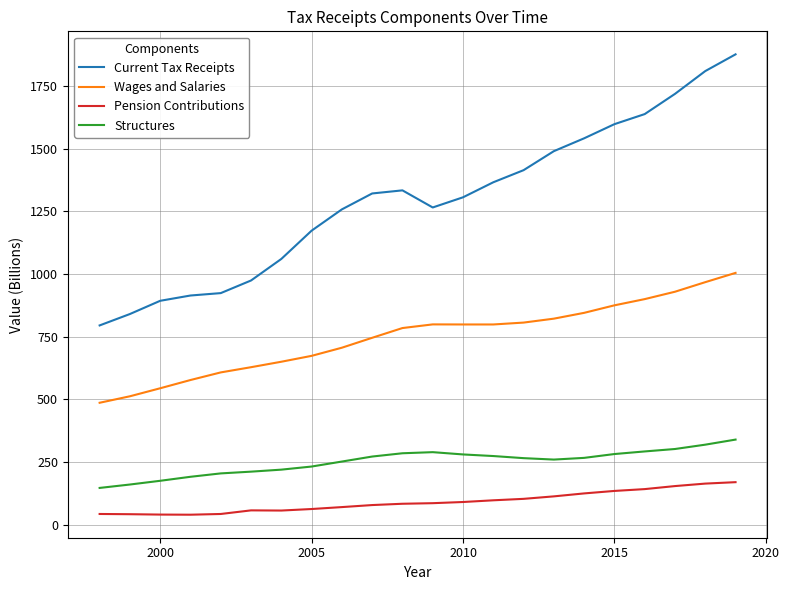

List the series in order of their peak value, highest first.

Current Tax Receipts, Wages and Salaries, Structures, Pension Contributions